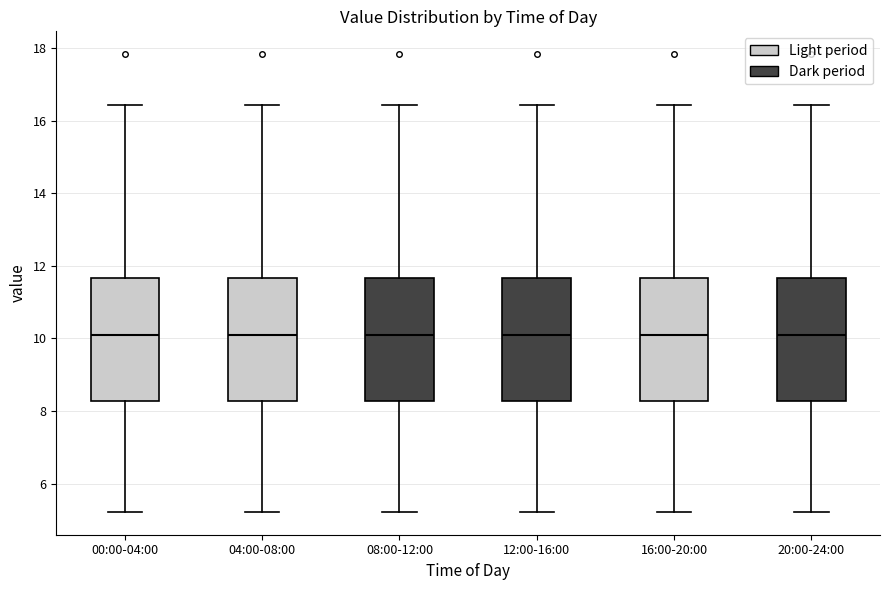

Where is the lower edge of the box for 12:00-16:00 on the y-axis? The values are not printed on the chart, so give them approximately, as read against the axis.

8.2